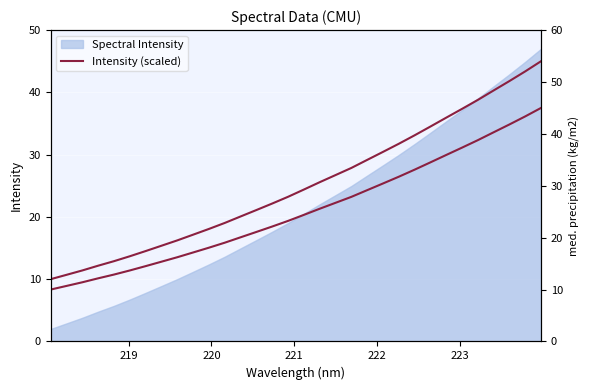

The chart shows a value of 22.9 at 7. True or false?

False